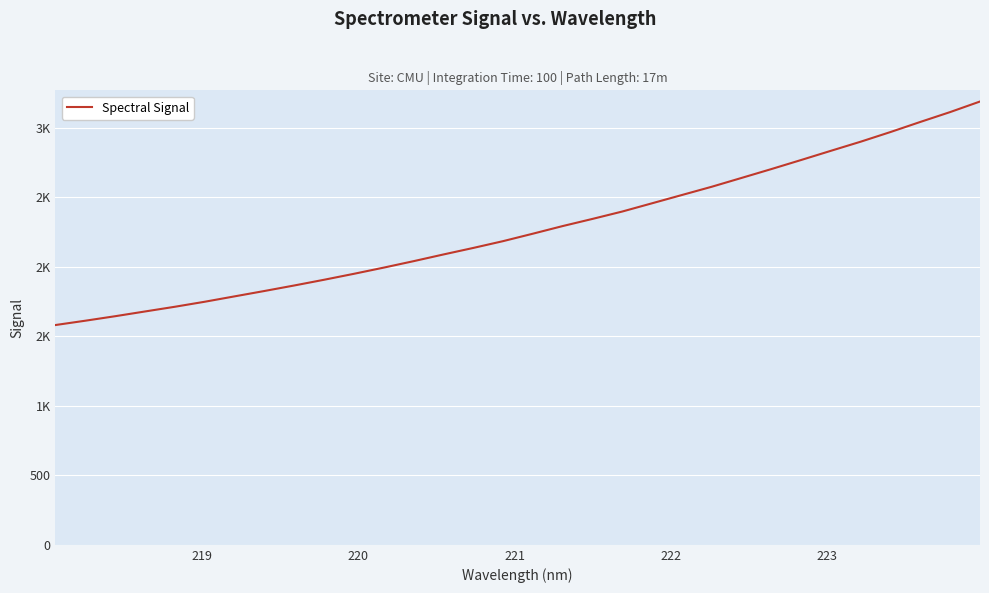

Does the chart have visible grid lines?

Yes